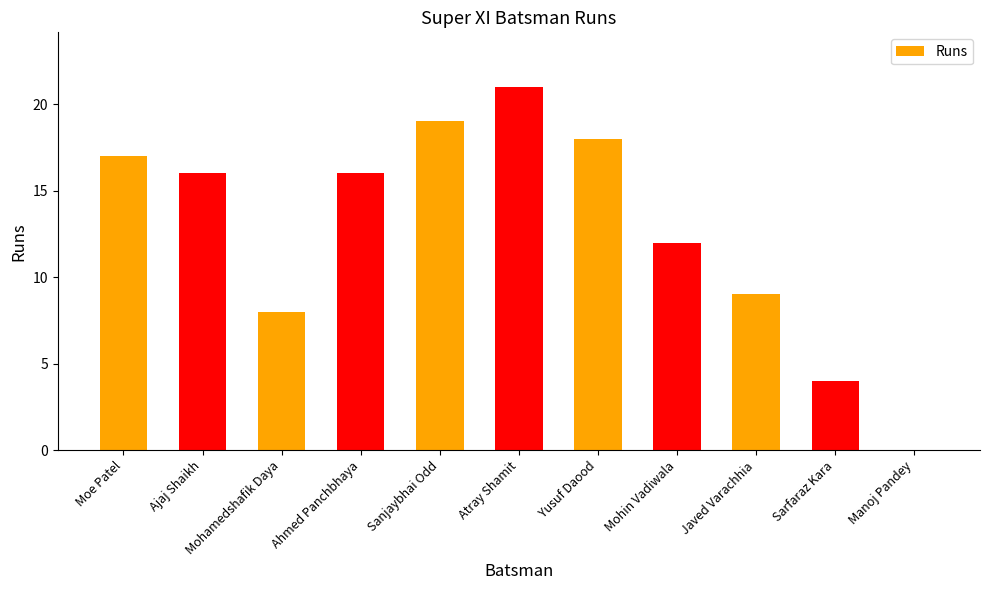

How many values are above zero?

10